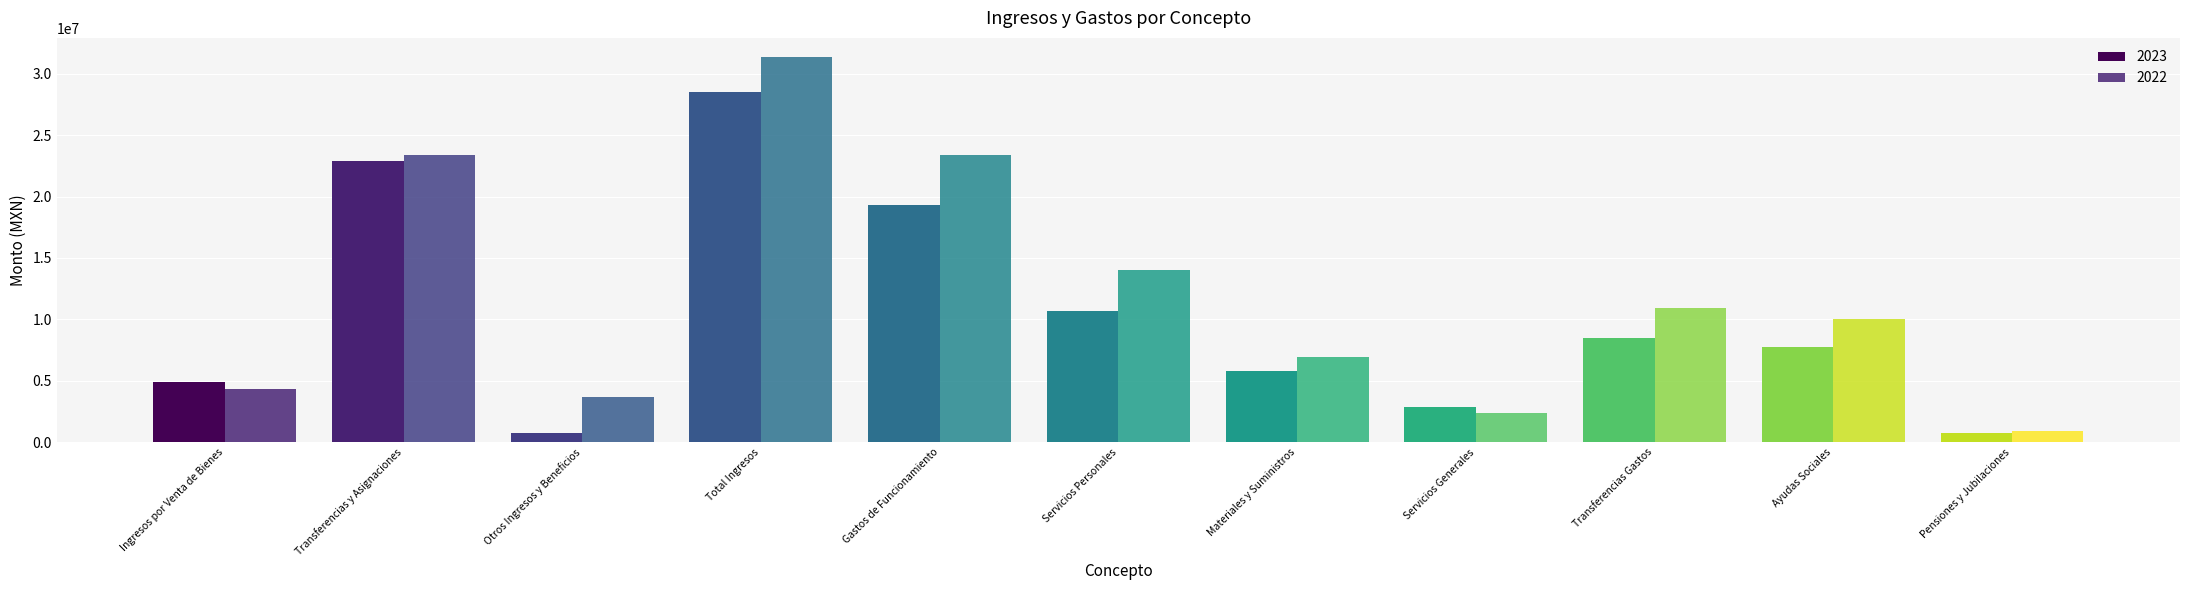

What is the smallest value displayed?

729462.0